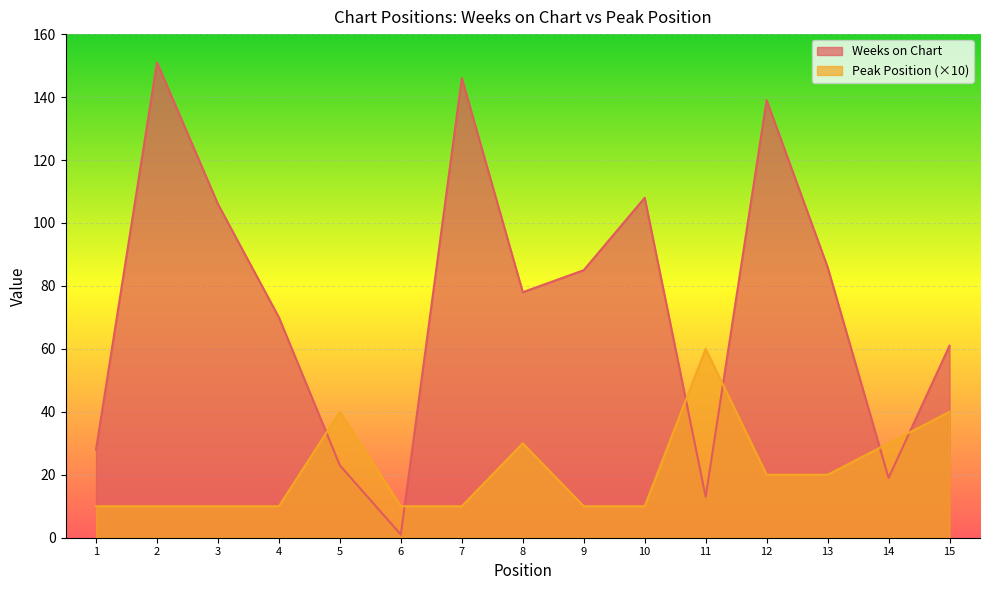

What are all the series names shown in the legend?

Weeks on Chart, Peak Position (×10)